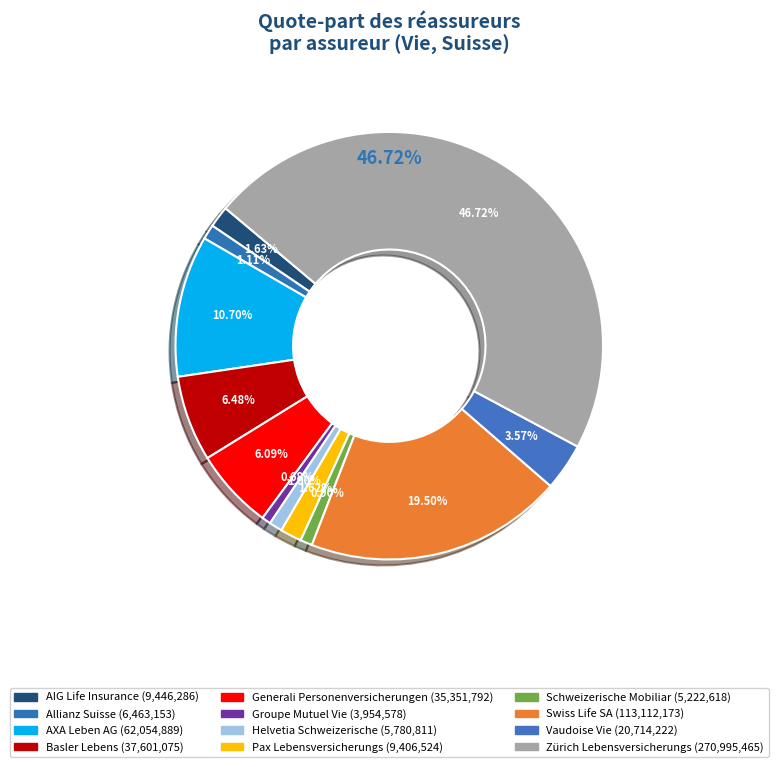

Combined, what portion of the pie is Groupe Mutuel Vie and Vaudoise Vie?

4.3%